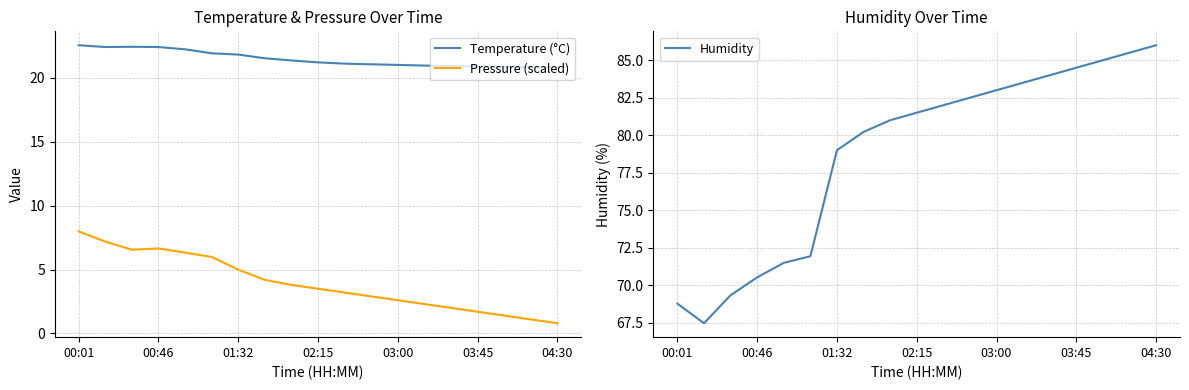

Is it true that Temperature (°C) equals 31.8 at 01:32?

False